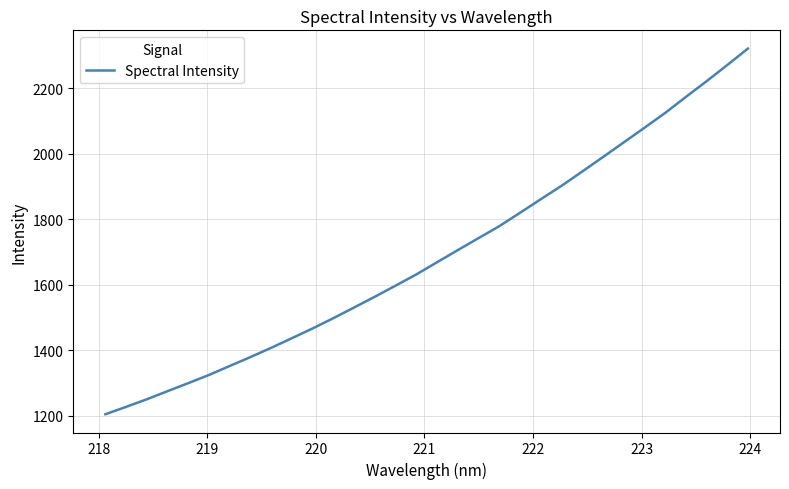

What is the minimum value shown in the chart?

1205.3